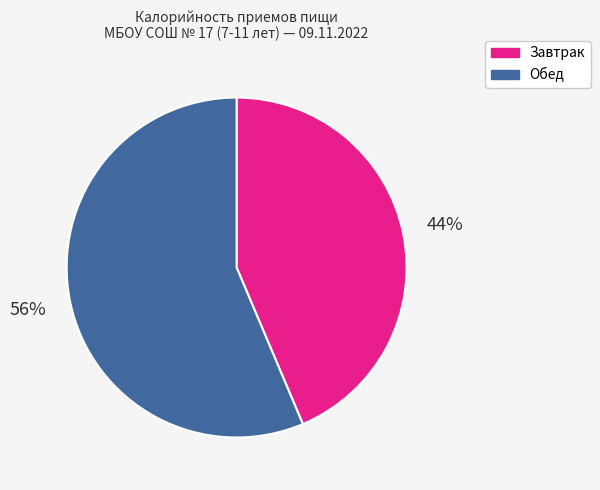

Which category has the biggest portion of the pie?

Обед